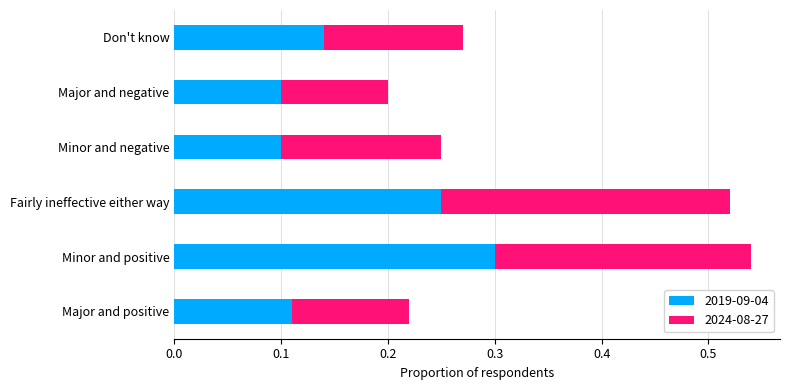

How many 2019-09-04 values are between 0 and 1?

6